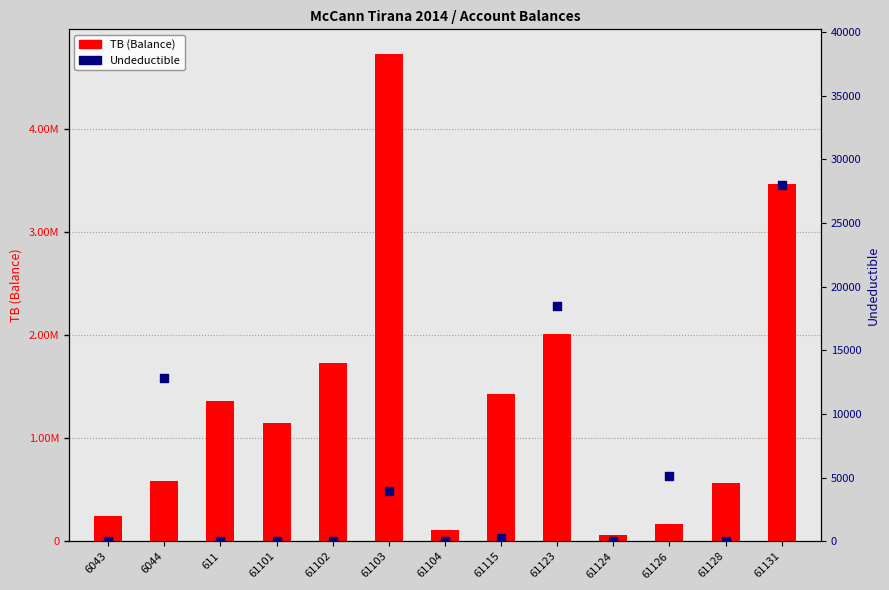

At how many categories does at least one series exceed 4551125?

1